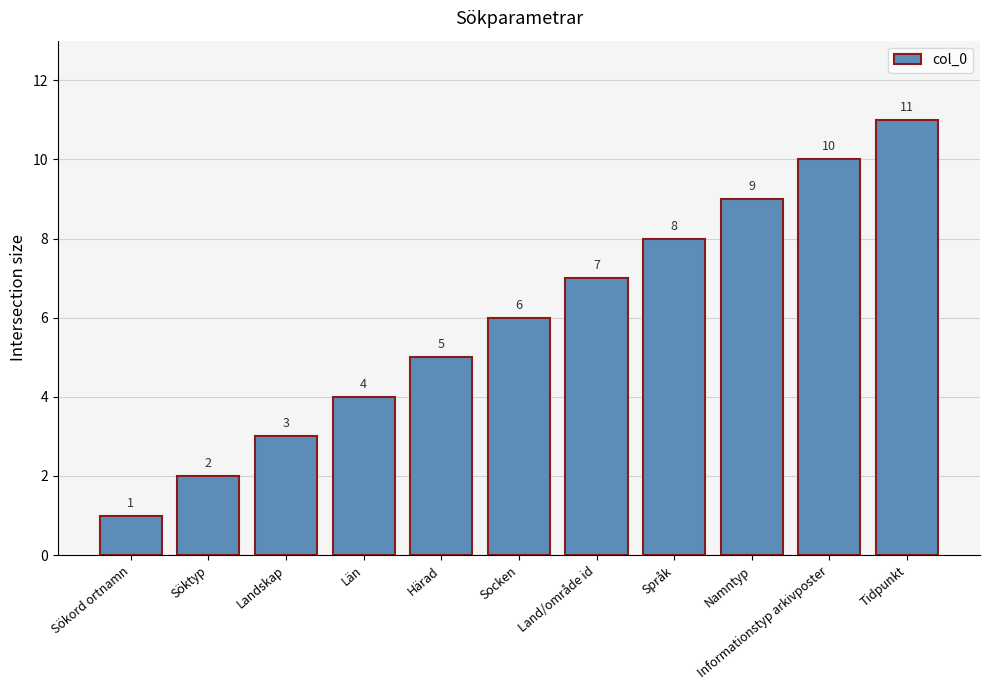

What is the greatest value displayed?

11